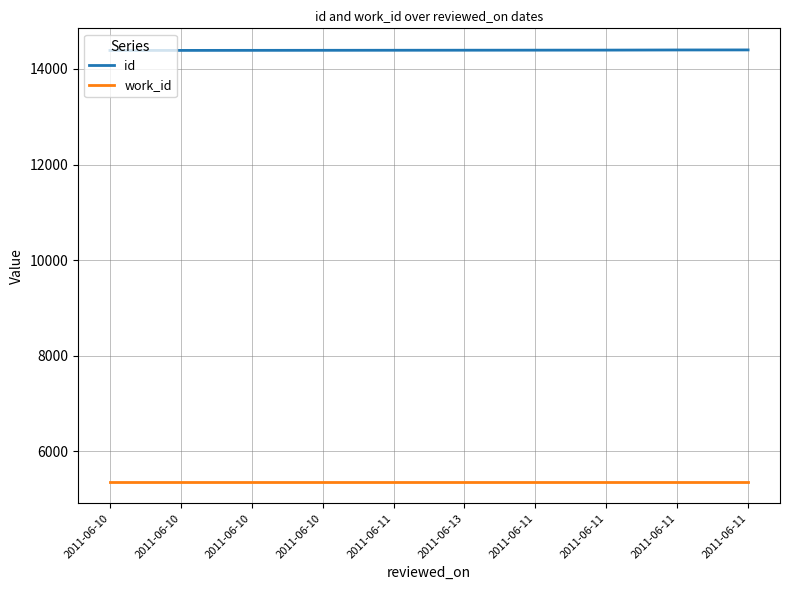

What are all the series names shown in the legend?

id, work_id